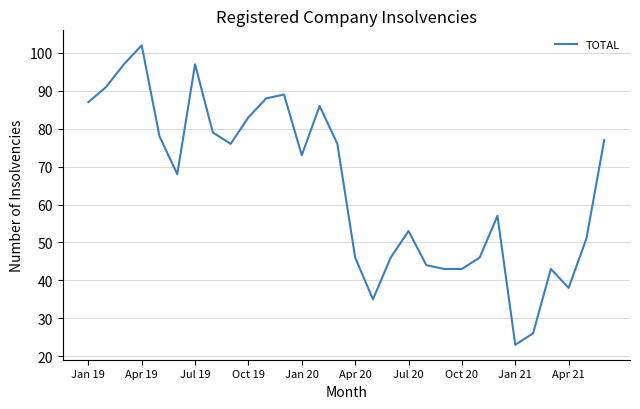

What is the minimum value shown in the chart?

23